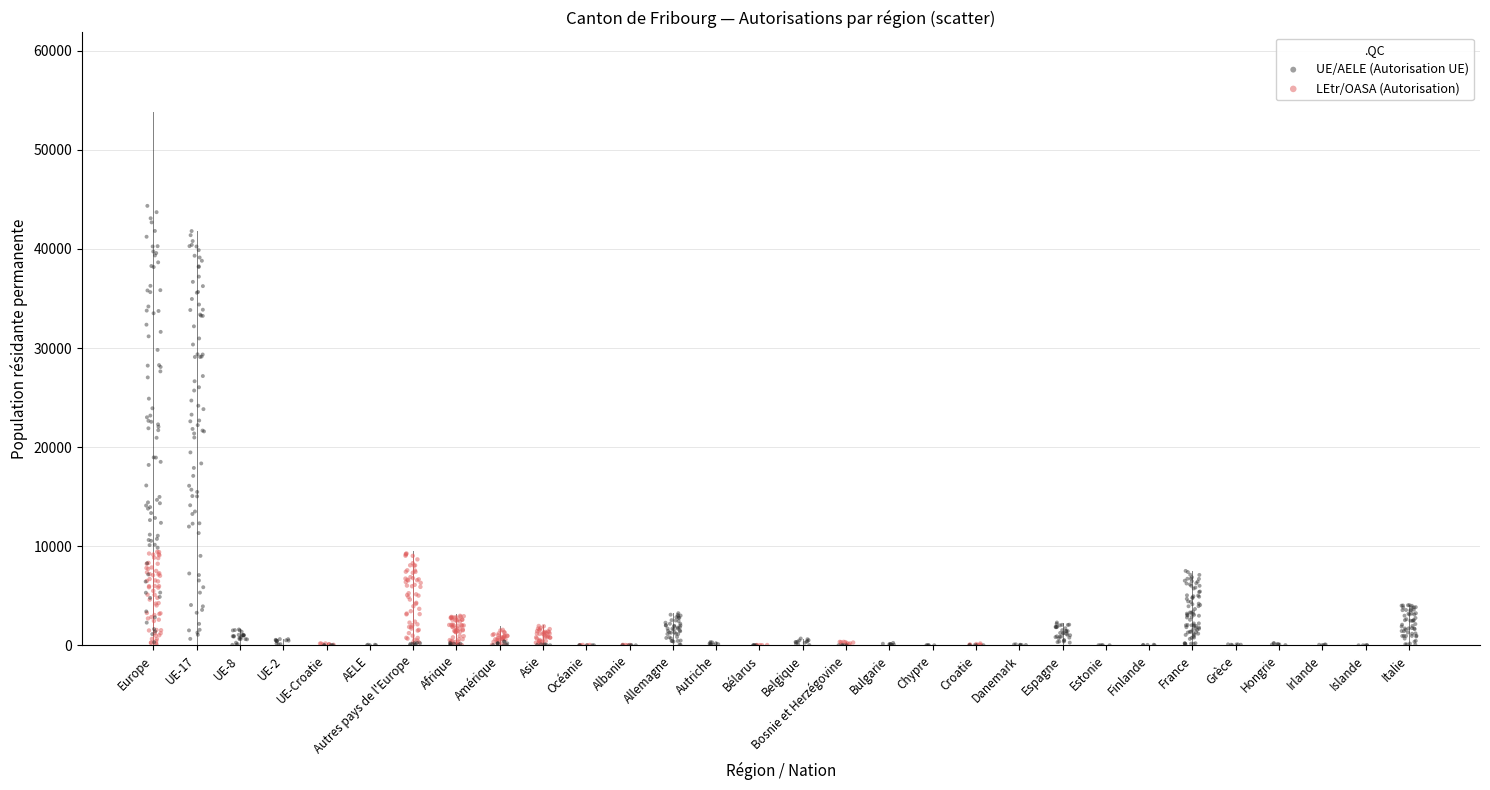

Which series reaches the maximum Y coordinate?

UE/AELE (Autorisation UE)